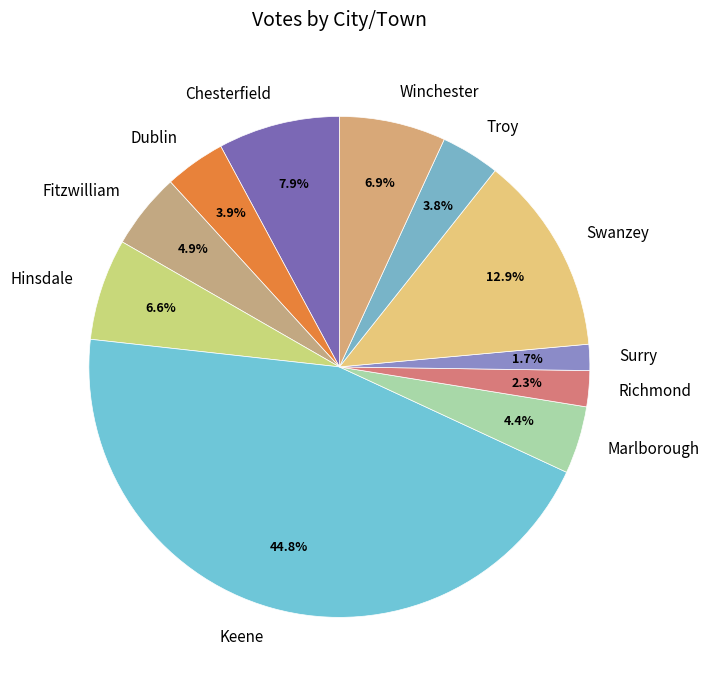

Count the number of slices in the pie.

11